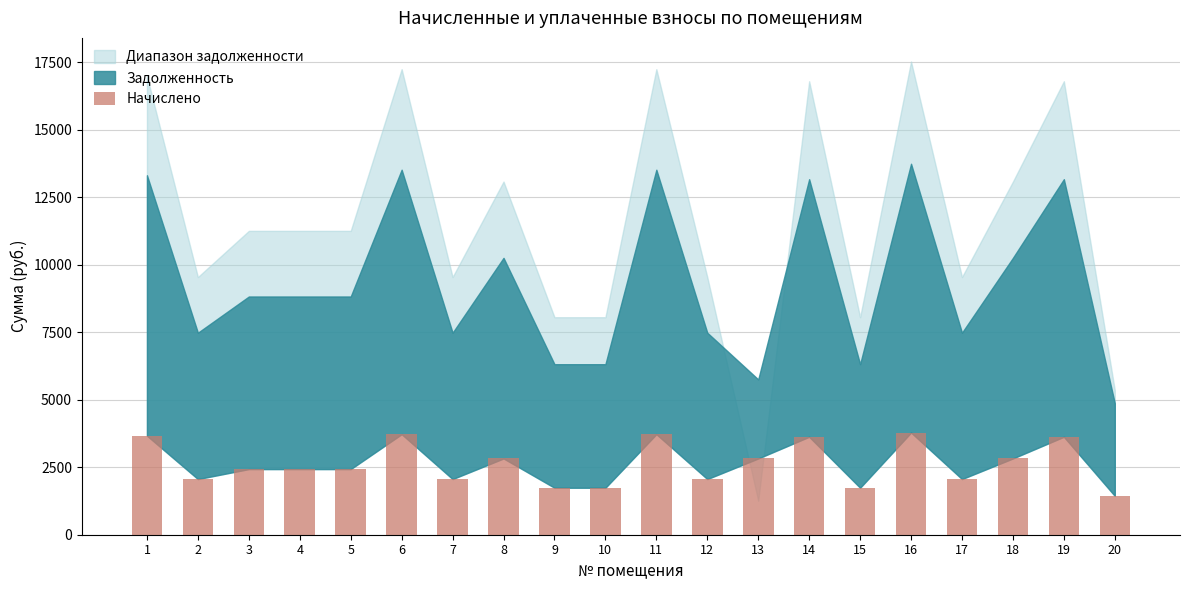

Read the value at 8.

2824.1